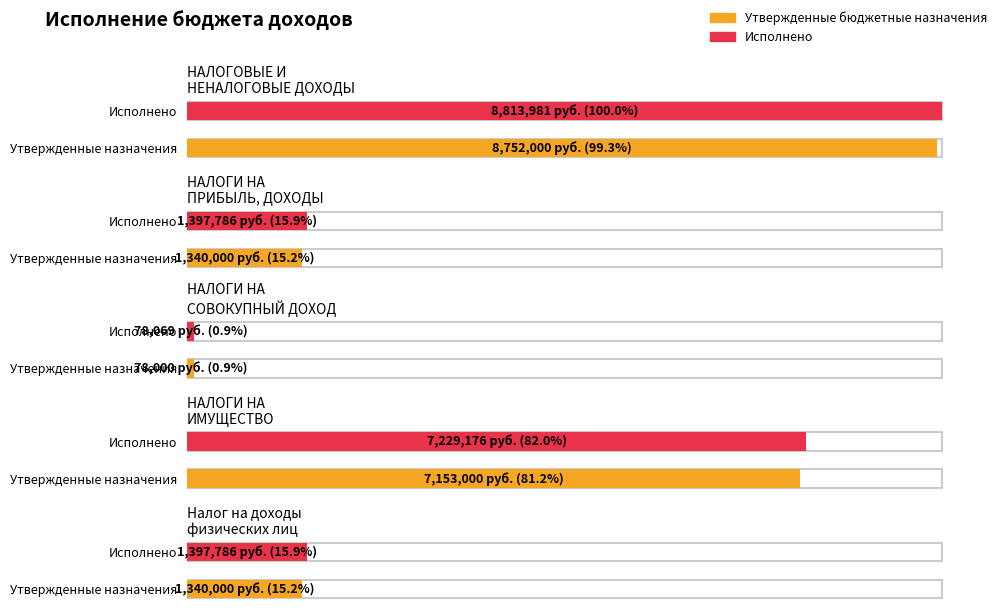

How many groups of bars are there?

5